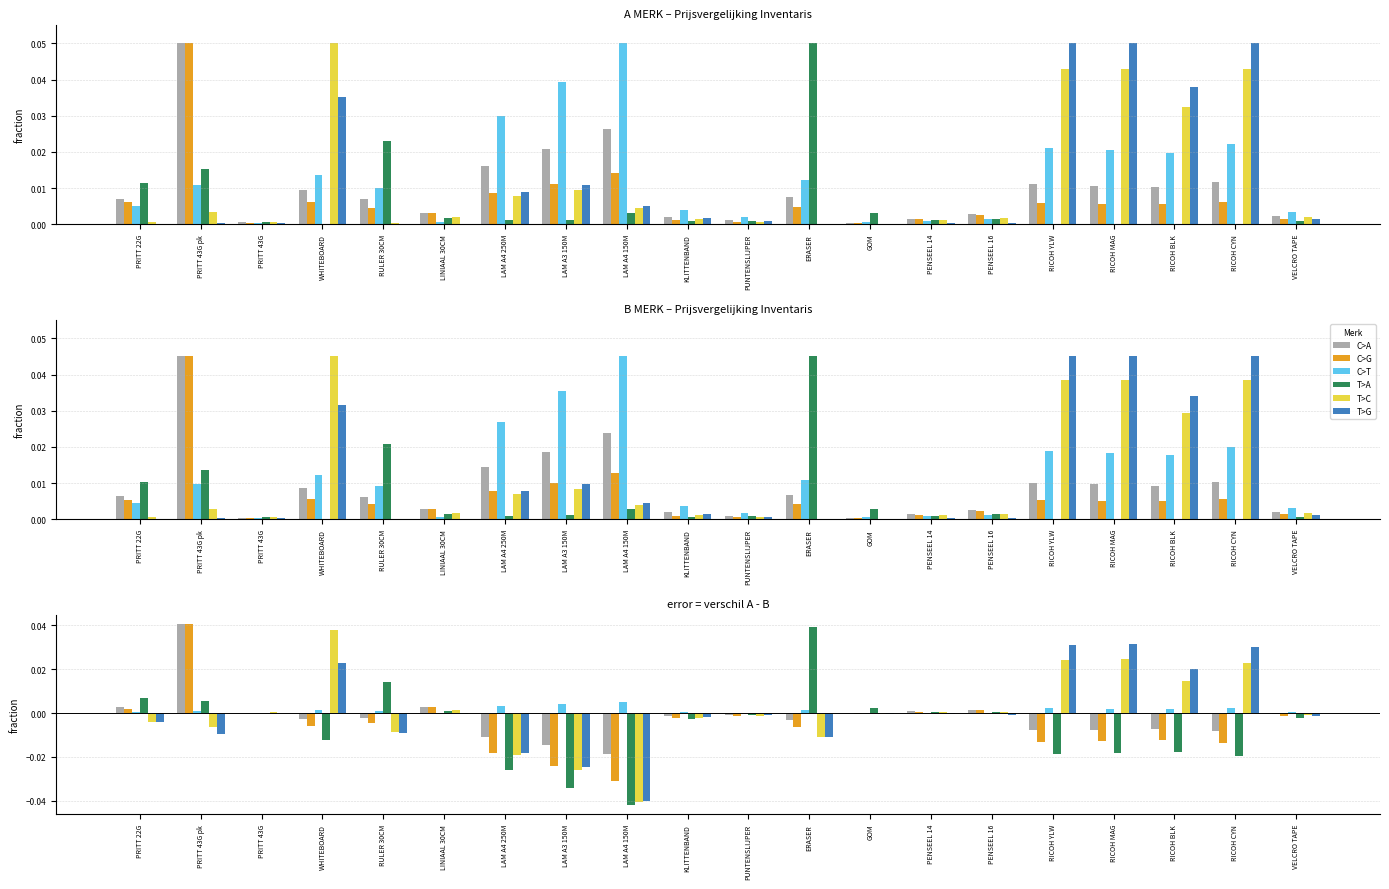

At which label does C>A first exceed 0?

PRITT 22G